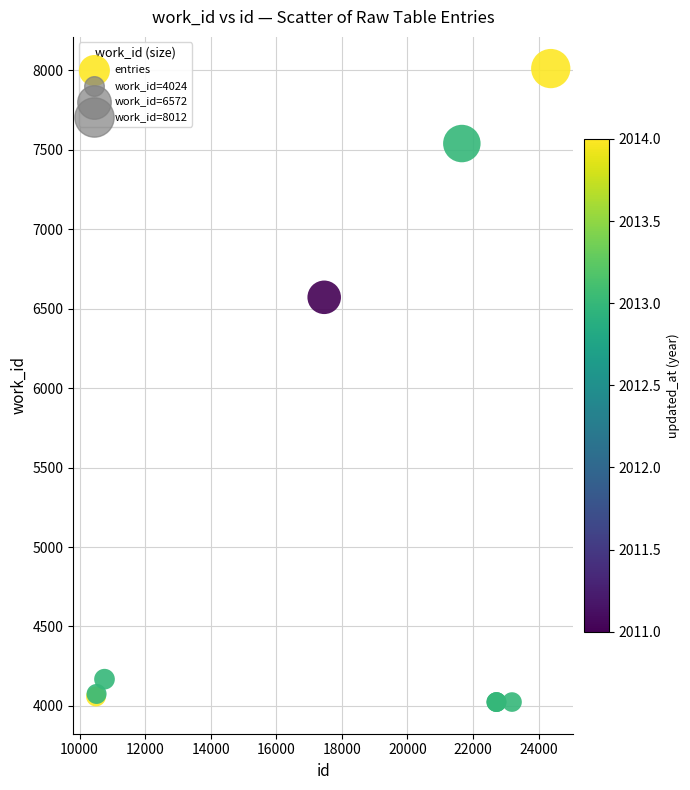

What Y value in the scatter plot is closest to 6018?

6572